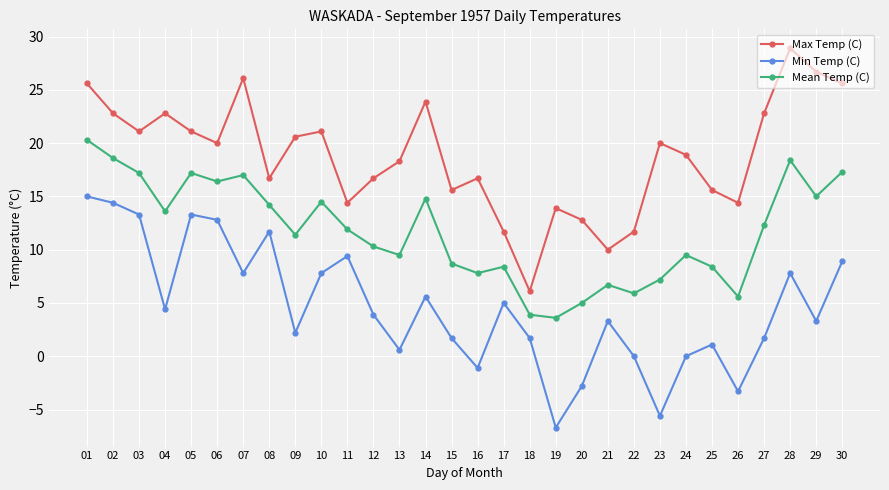

How many categories are shown in the chart?

30